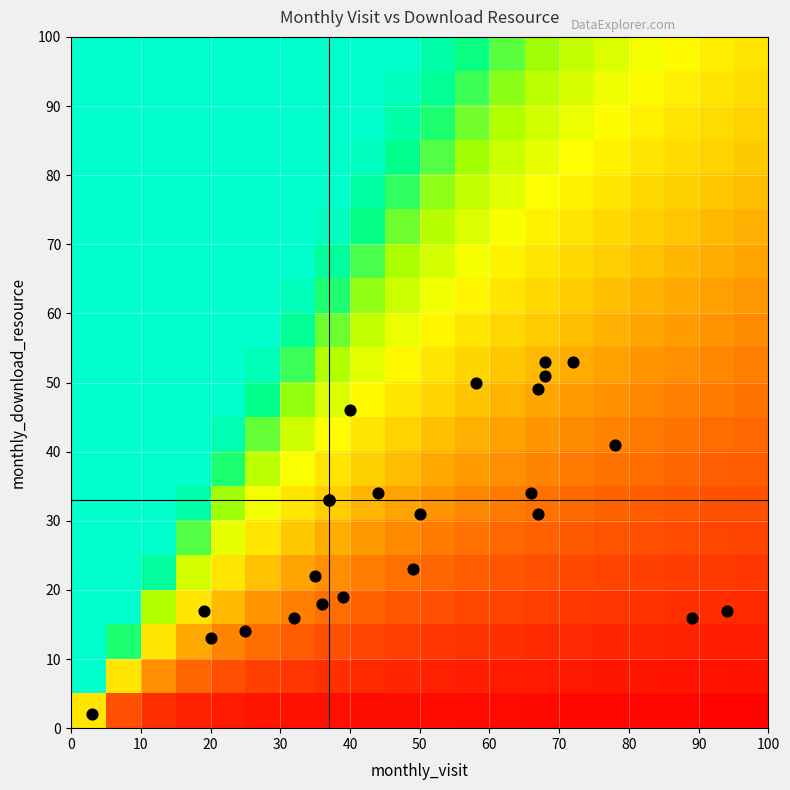

Reading left to right, extract all data points from this chart.

2022-07: monthly_visit=20	monthly_download_resource=13
2022-08: monthly_visit=19	monthly_download_resource=17
2022-09: monthly_visit=36	monthly_download_resource=18
2022-10: monthly_visit=50	monthly_download_resource=31
2022-11: monthly_visit=67	monthly_download_resource=49
2022-12: monthly_visit=72	monthly_download_resource=53
2023-01: monthly_visit=25	monthly_download_resource=14
2023-02: monthly_visit=39	monthly_download_resource=19
2023-03: monthly_visit=44	monthly_download_resource=34
2023-04: monthly_visit=32	monthly_download_resource=16
2023-05: monthly_visit=35	monthly_download_resource=22
2023-06: monthly_visit=37	monthly_download_resource=33
2023-07: monthly_visit=49	monthly_download_resource=23
2023-08: monthly_visit=58	monthly_download_resource=50
2023-09: monthly_visit=68	monthly_download_resource=53
2023-10: monthly_visit=40	monthly_download_resource=46
2023-11: monthly_visit=67	monthly_download_resource=31
2023-12: monthly_visit=94	monthly_download_resource=17
2024-01: monthly_visit=89	monthly_download_resource=16
2024-02: monthly_visit=78	monthly_download_resource=41
2024-03: monthly_visit=68	monthly_download_resource=51
2024-04: monthly_visit=66	monthly_download_resource=34
2024-05: monthly_visit=3	monthly_download_resource=2